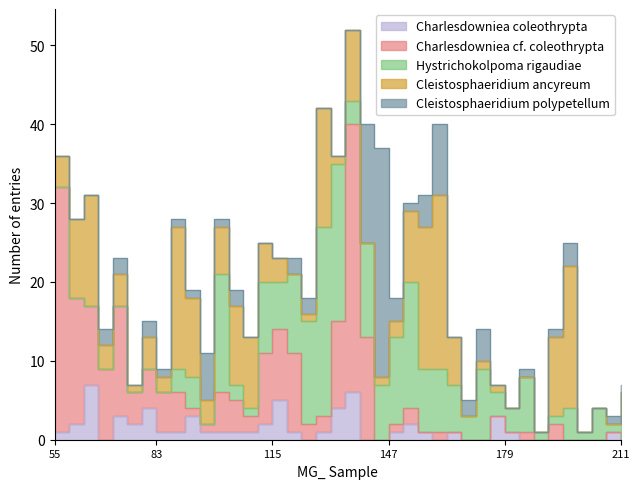

True or false: Cleistosphaeridium polypetellum has more than 0 points higher than both neighbors.

True